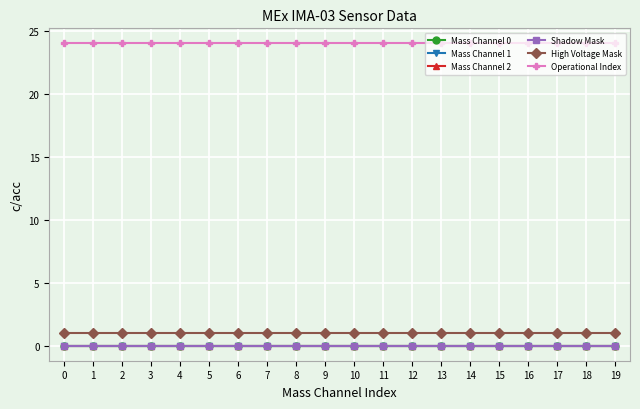

Reading right to left, extract all data points from this chart.

Mass Channel 0: 19=0	18=0	17=0	16=0	15=0	14=0	13=0	12=0	11=0	10=0	9=0	8=0	7=0	6=0	5=0	4=0	3=0	2=0	1=0	0=0
Mass Channel 1: 19=0	18=0	17=0	16=0	15=0	14=0	13=0	12=0	11=0	10=0	9=0	8=0	7=0	6=0	5=0	4=0	3=0	2=0	1=0	0=0
Mass Channel 2: 19=0	18=0	17=0	16=0	15=0	14=0	13=0	12=0	11=0	10=0	9=0	8=0	7=0	6=0	5=0	4=0	3=0	2=0	1=0	0=0
Shadow Mask: 19=0	18=0	17=0	16=0	15=0	14=0	13=0	12=0	11=0	10=0	9=0	8=0	7=0	6=0	5=0	4=0	3=0	2=0	1=0	0=0
High Voltage Mask: 19=1	18=1	17=1	16=1	15=1	14=1	13=1	12=1	11=1	10=1	9=1	8=1	7=1	6=1	5=1	4=1	3=1	2=1	1=1	0=1
Operational Index: 19=24	18=24	17=24	16=24	15=24	14=24	13=24	12=24	11=24	10=24	9=24	8=24	7=24	6=24	5=24	4=24	3=24	2=24	1=24	0=24